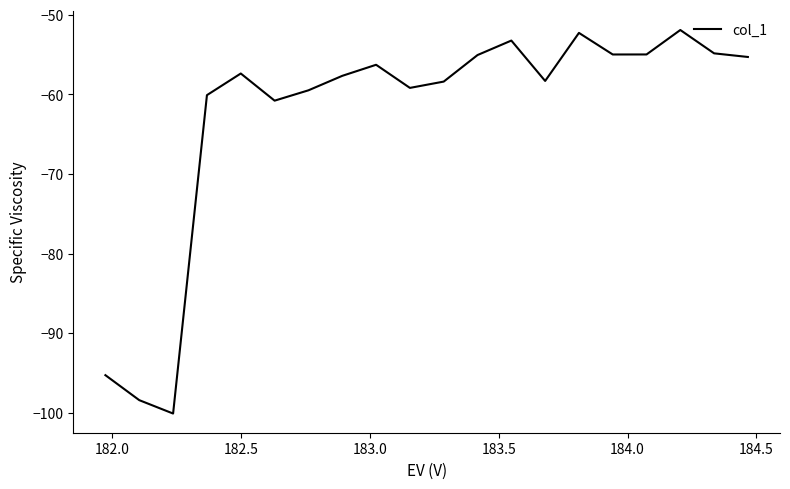

What is the difference between the maximum and minimum values?

48.2